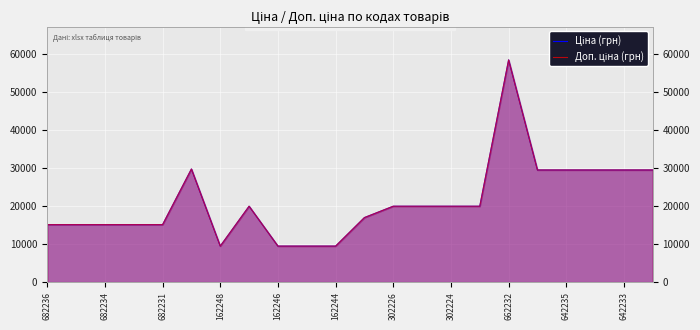

What is the sum of all Ціна (грн) values?

465948.7